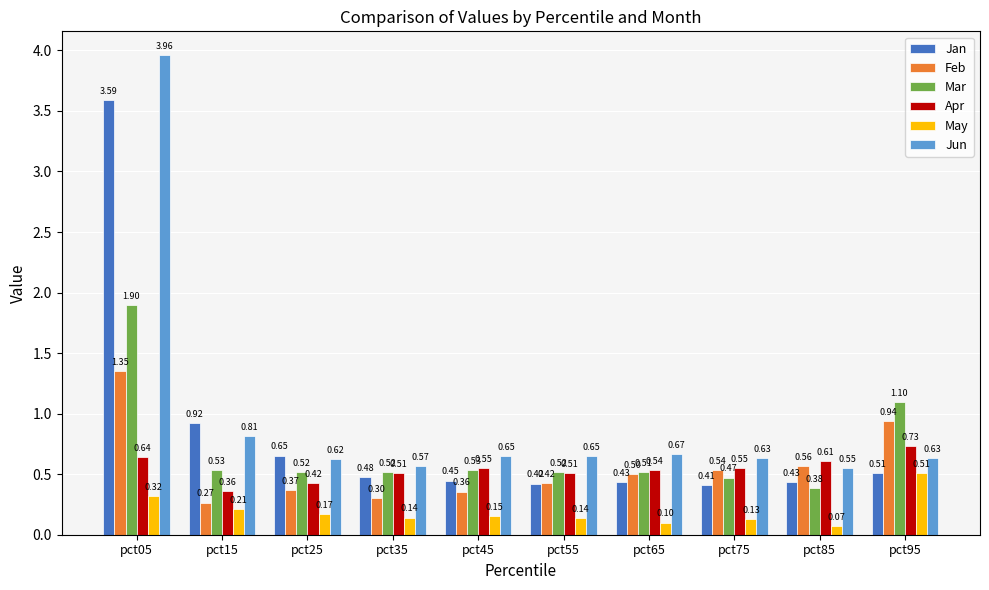

At which category is the sum across all series the highest?

pct05